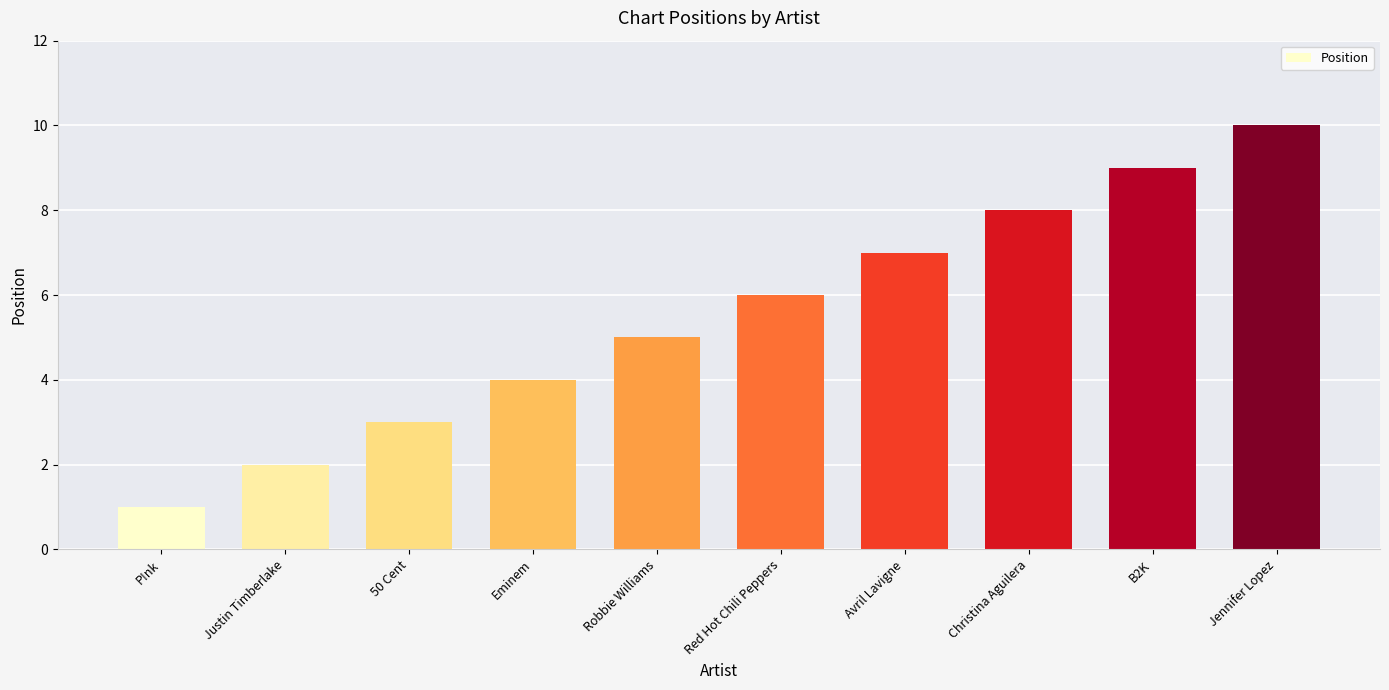

What is the value of the 7th bar from the left?

7